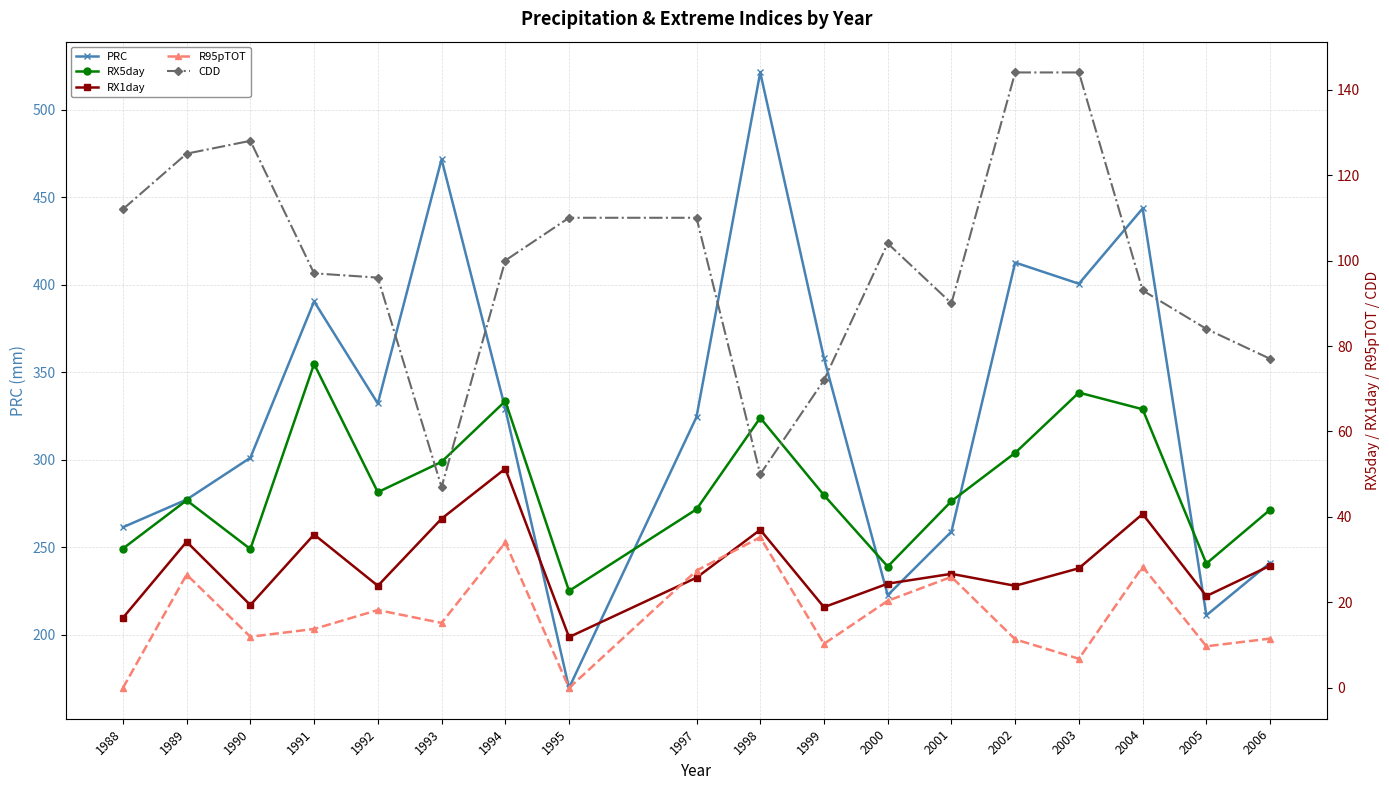

True or false: RX5day and RX1day cross at least once.

False